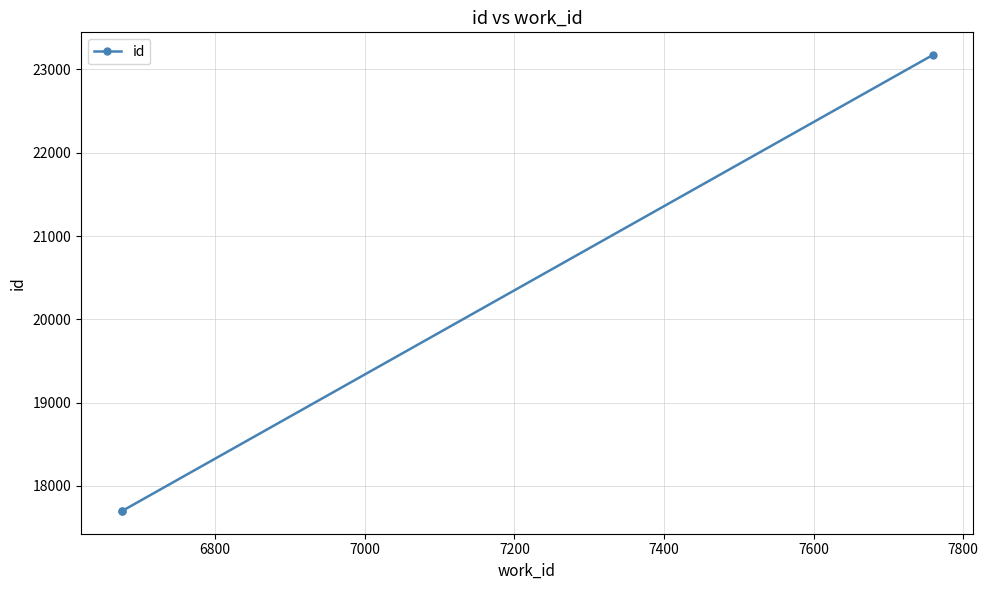

What is the value of the 3rd point from the left?

23172